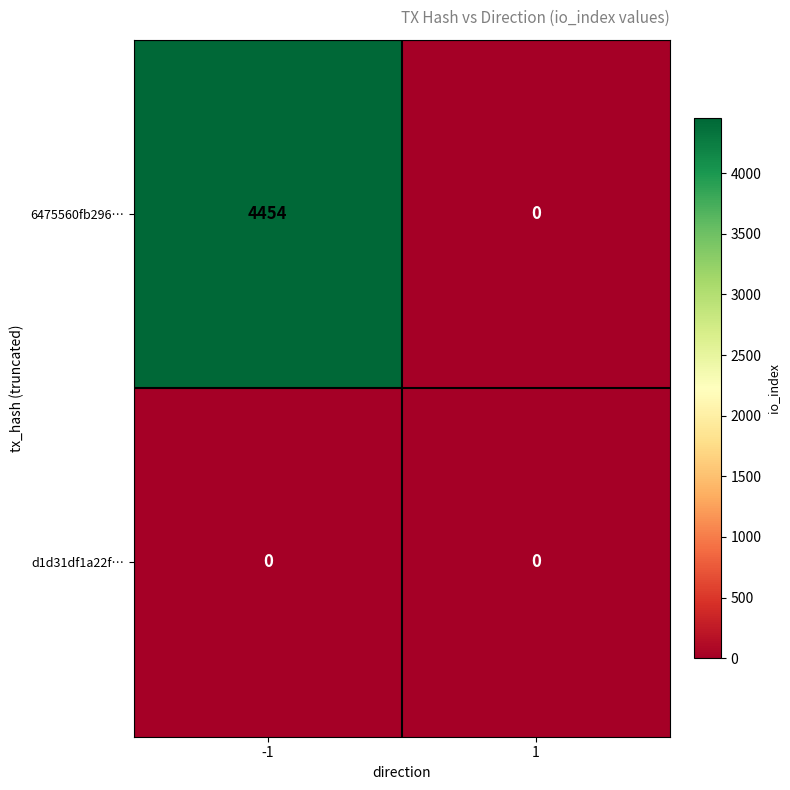

At which category is the sum across all series the highest?

-1